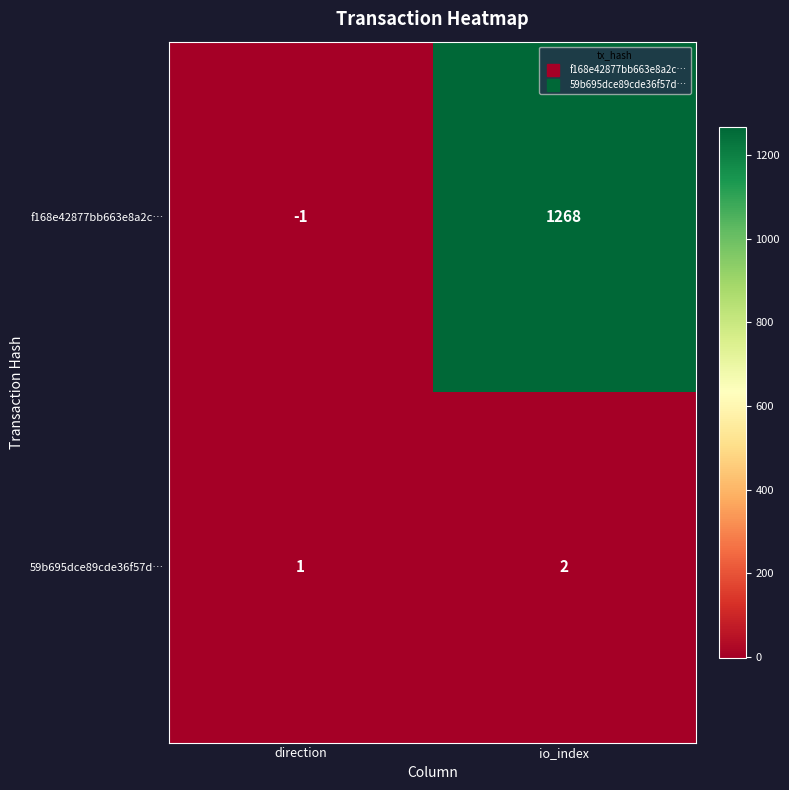

What is the spread (max minus min) of values at io_index?

1266